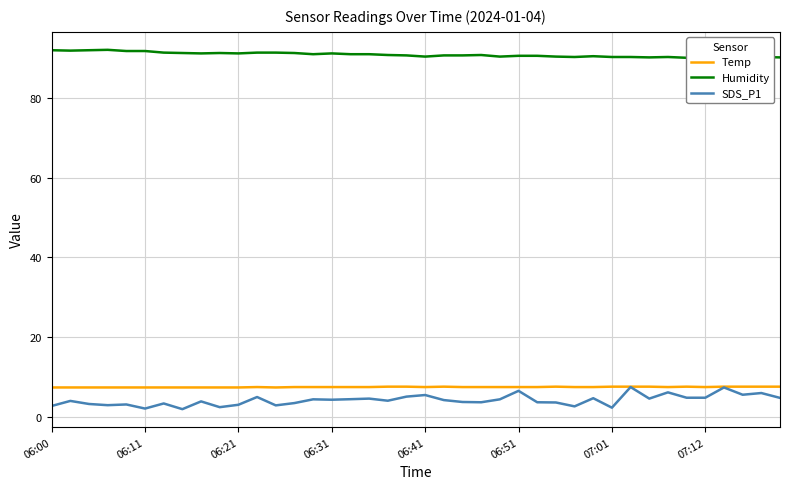

True or false: SDS_P1 has more than 2 interior local peaks.

True